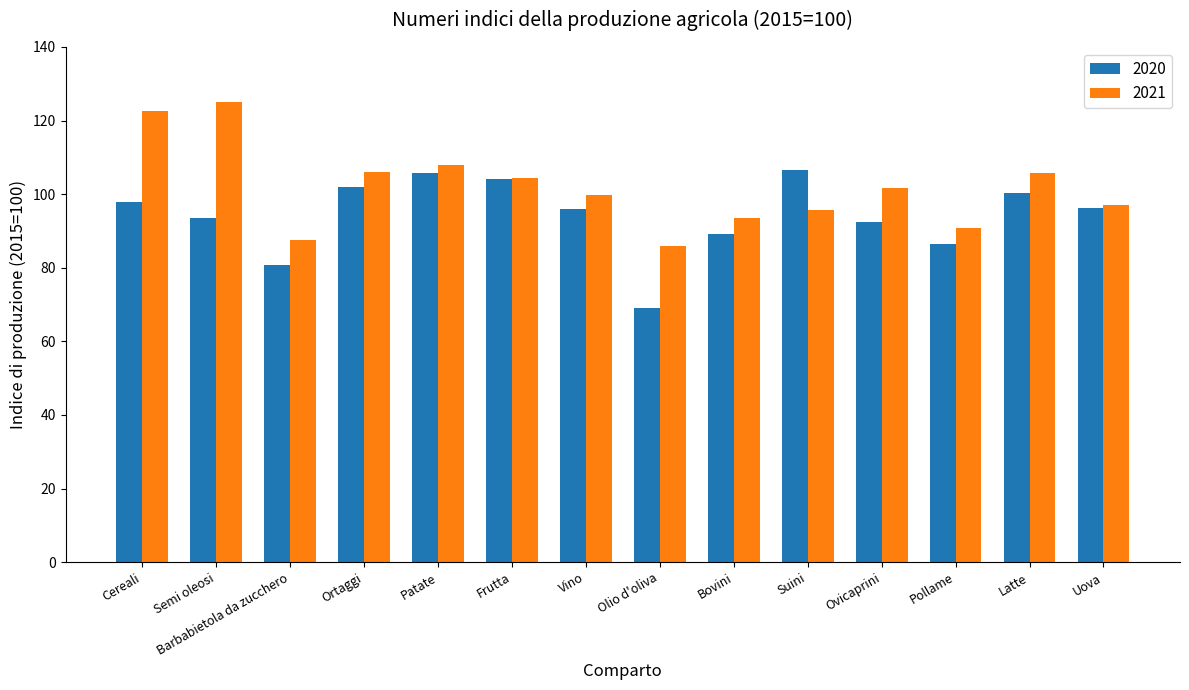

At Bovini, list the series in order from smallest to largest.

2020, 2021